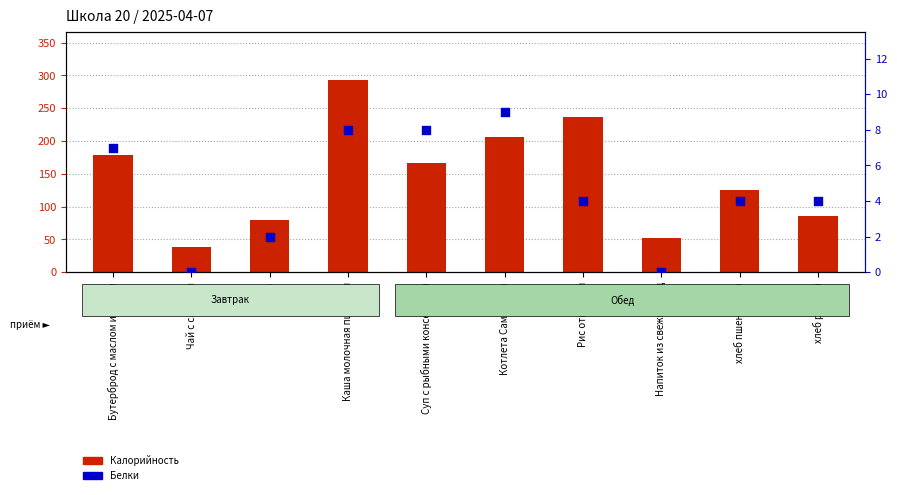

Is the value of Калорийность at батон greater than the value of Белки at батон?

Yes